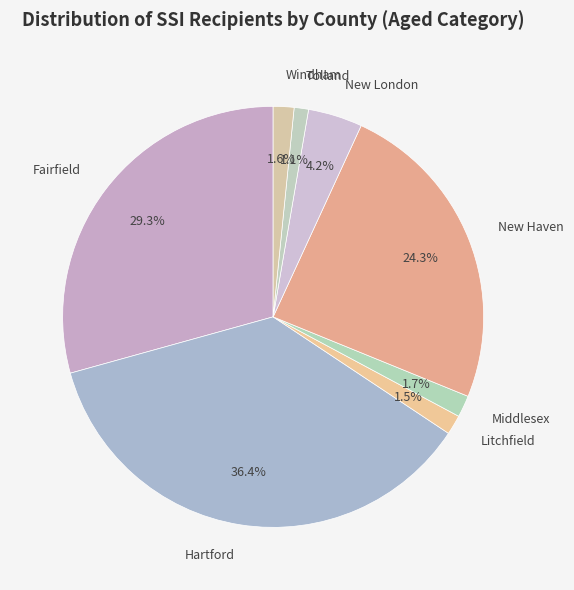

How many segments does this pie chart have?

8